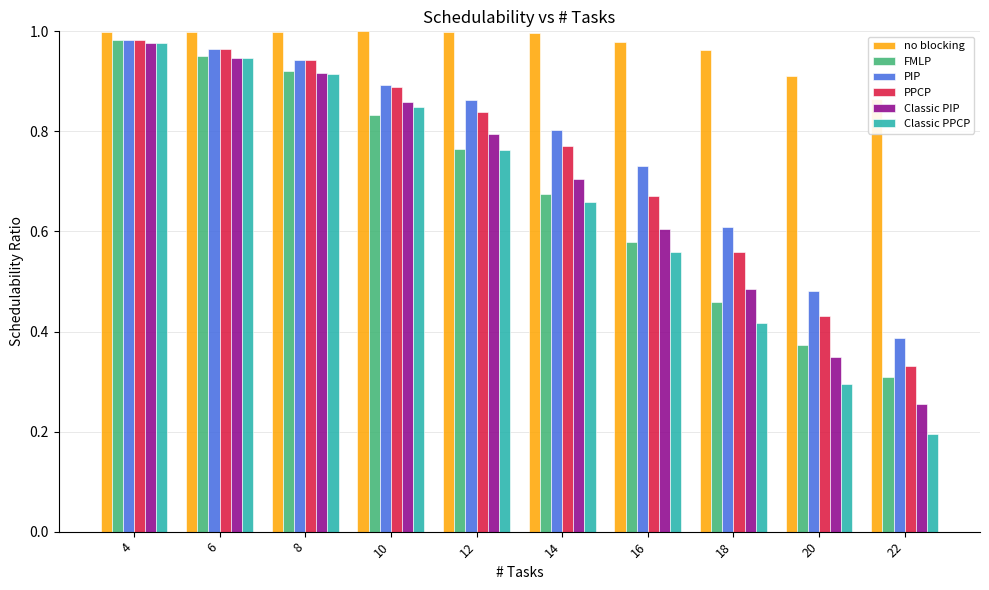

The no blocking series shows 1.3 at 4. True or false?

False